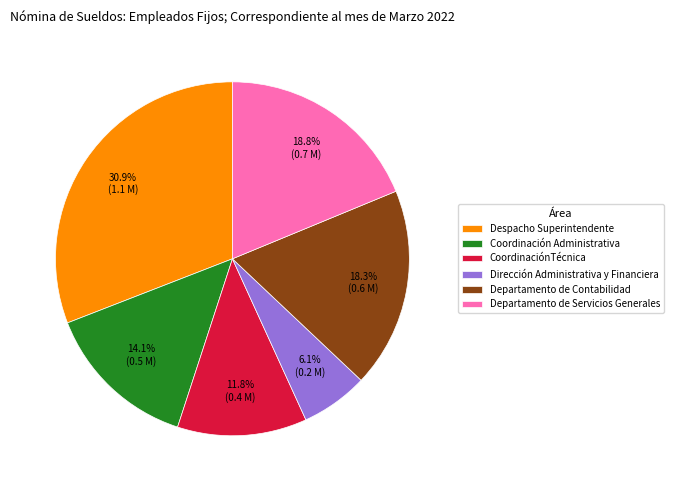

Approximately how many times larger is the value at CoordinaciónTécnica compared to Departamento de Contabilidad?

0.6